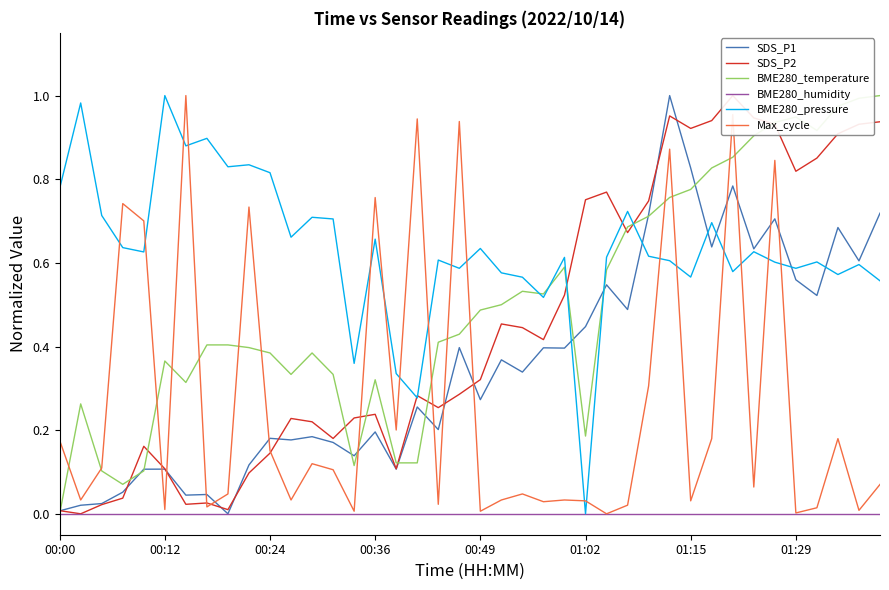

True or false: BME280_temperature has a value of 0.2 at 00:49.

False